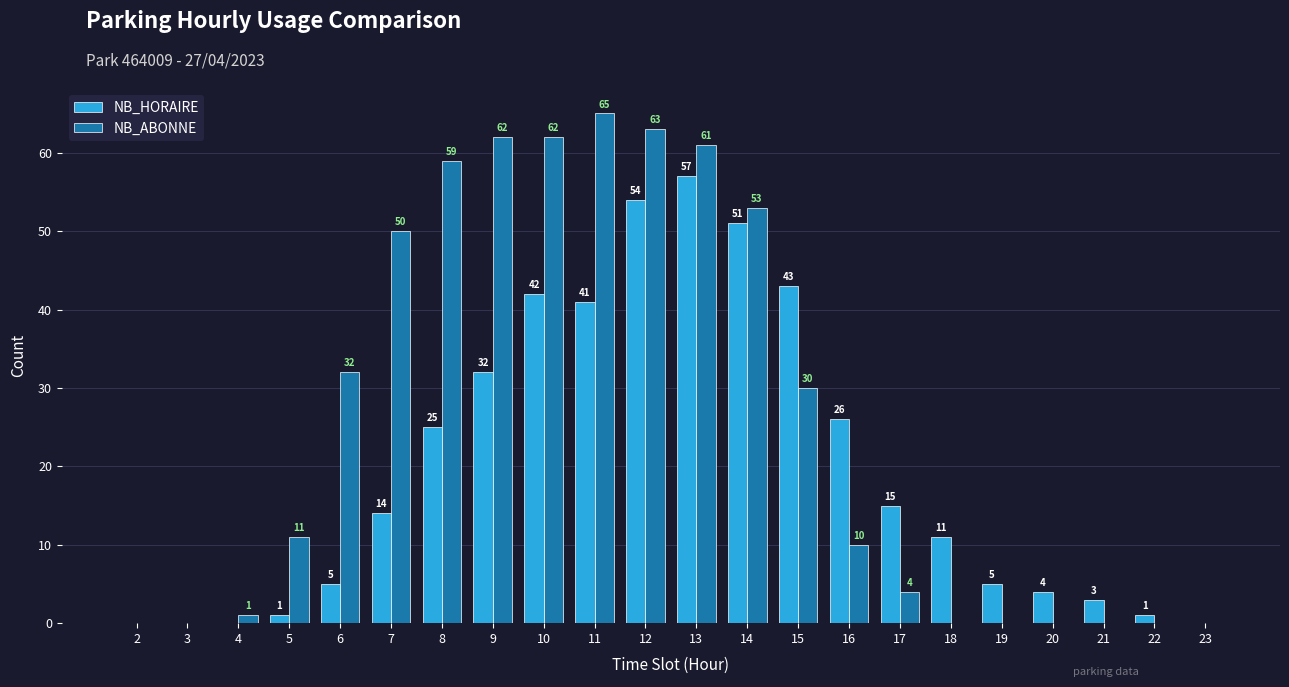

What is the sum of all NB_HORAIRE values?

430